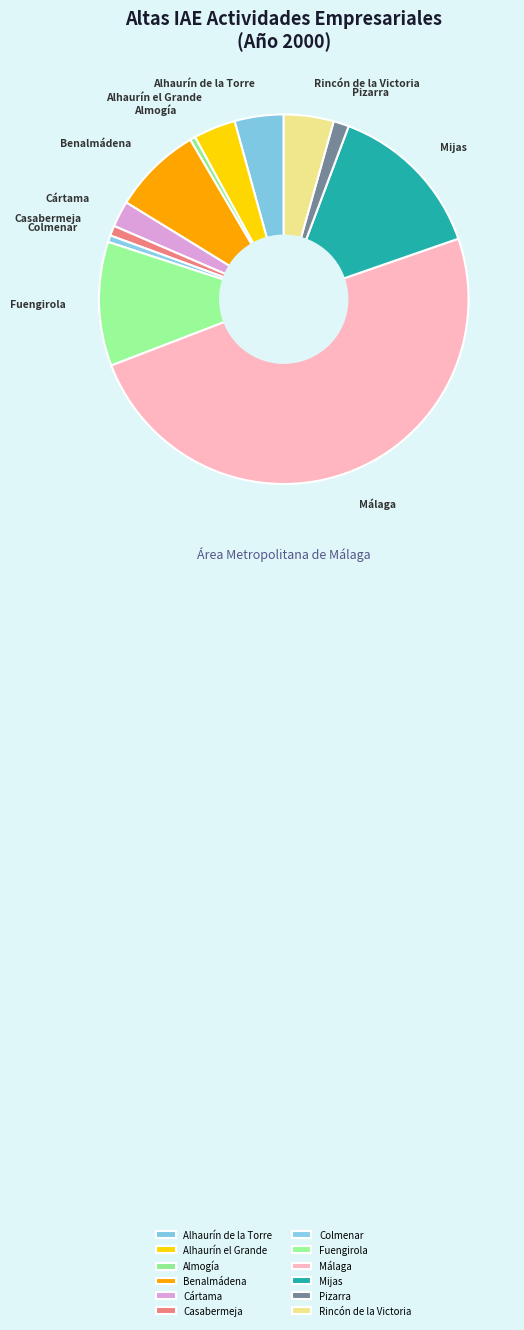

Does Mijas represent more than half of the total?

No